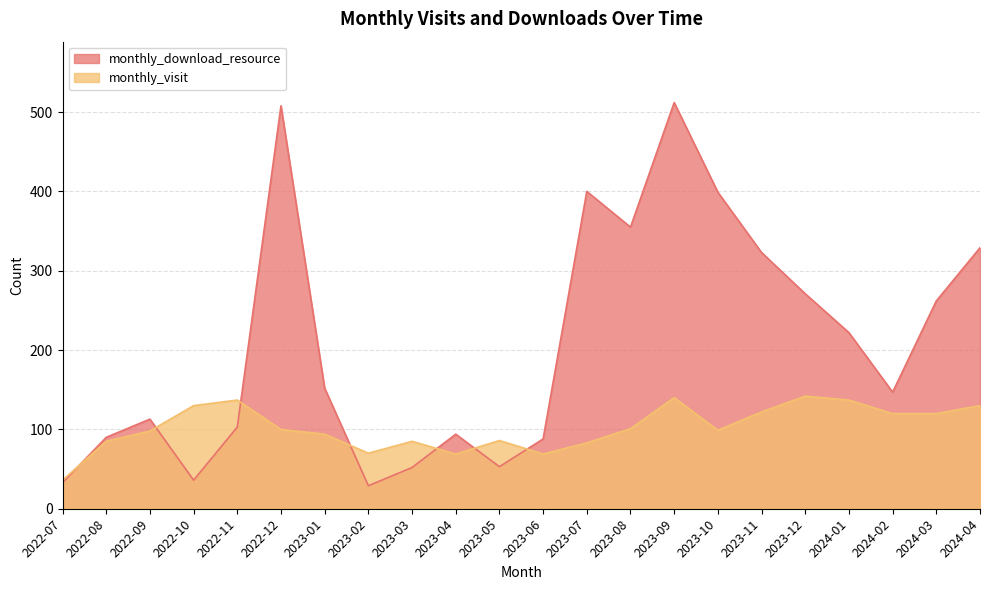

Which series has the largest range (max minus min)?

monthly_download_resource